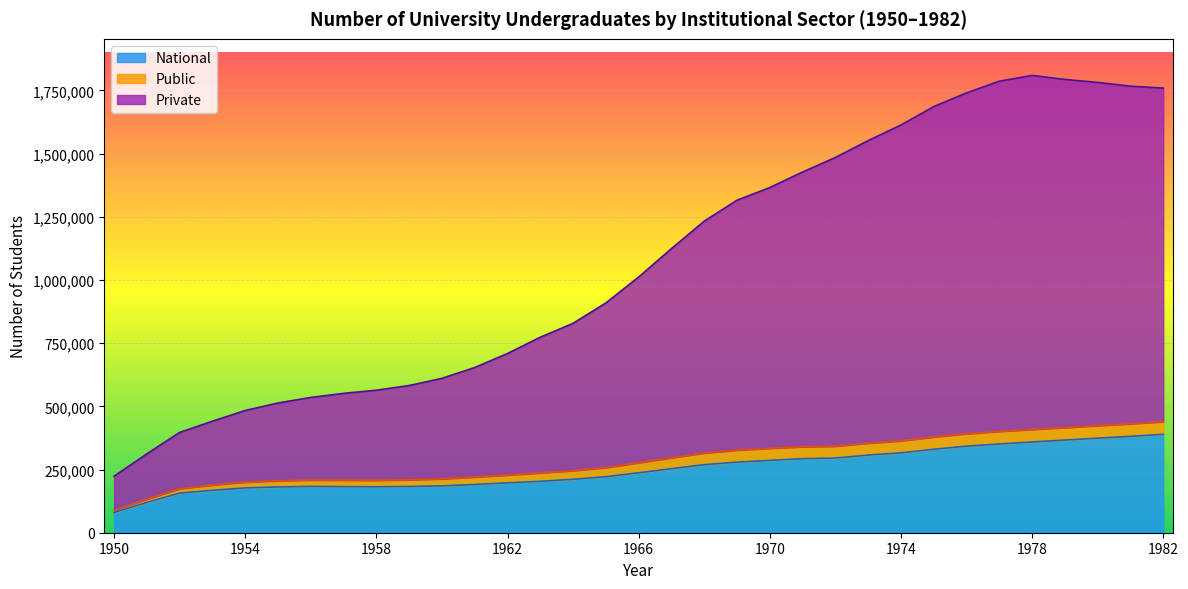

How many lines are shown in the chart?

3